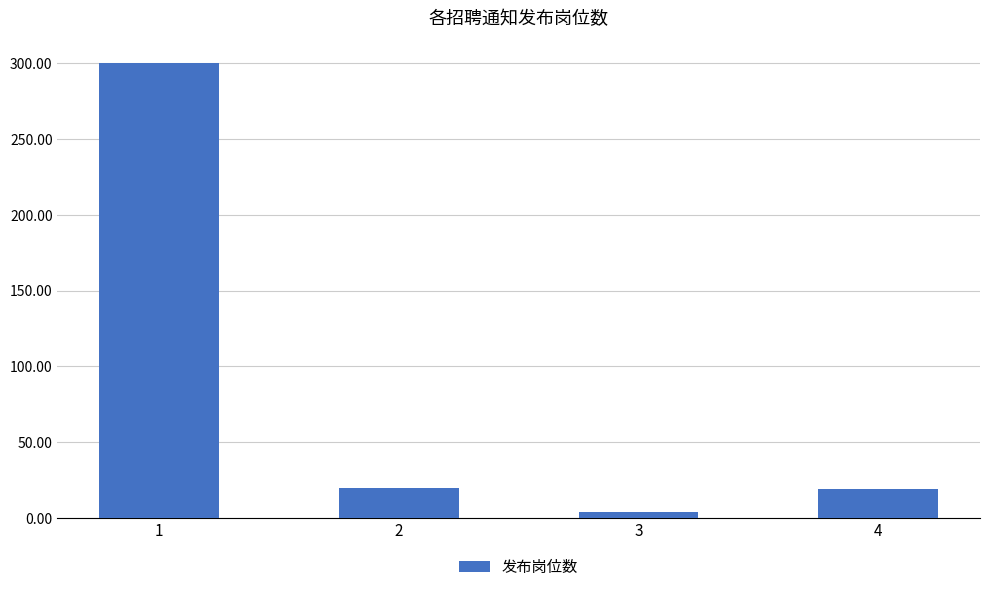

Is it true that the value at 2 is 20?

True